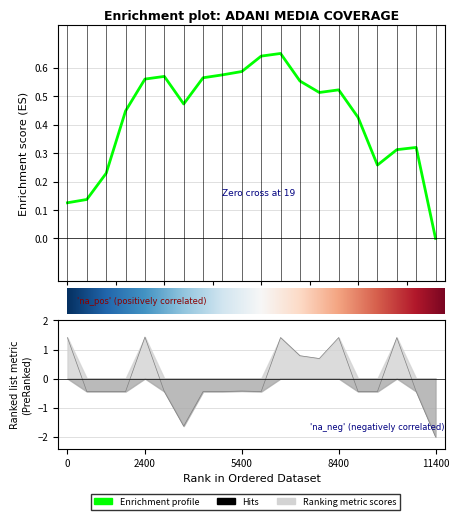

How many data points does each series have?

20